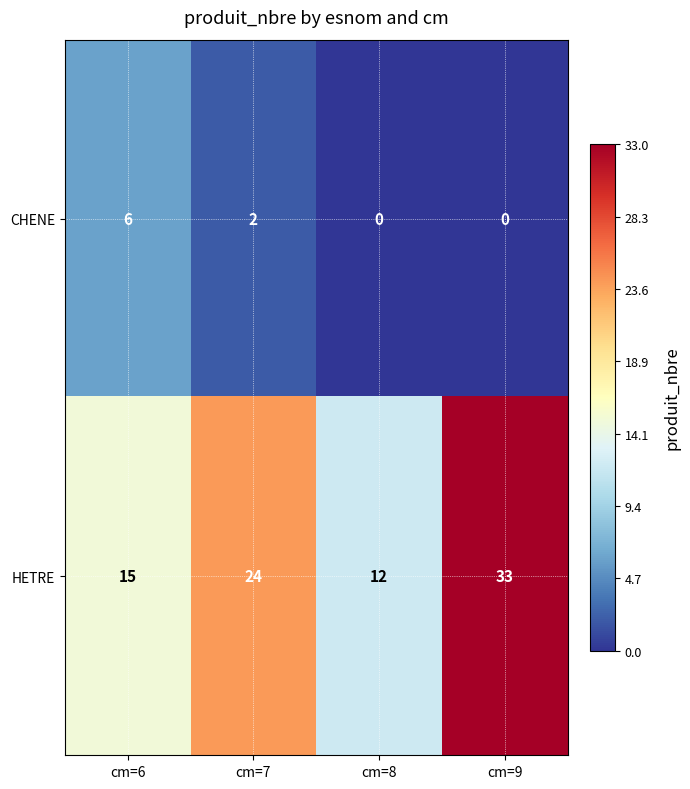

At which label is HETRE closest to 22?

cm=7